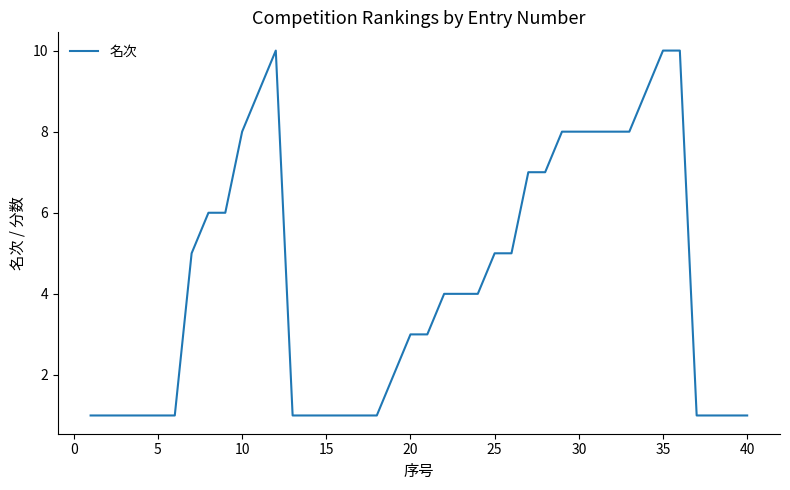

What is the difference between the maximum and minimum values?

9